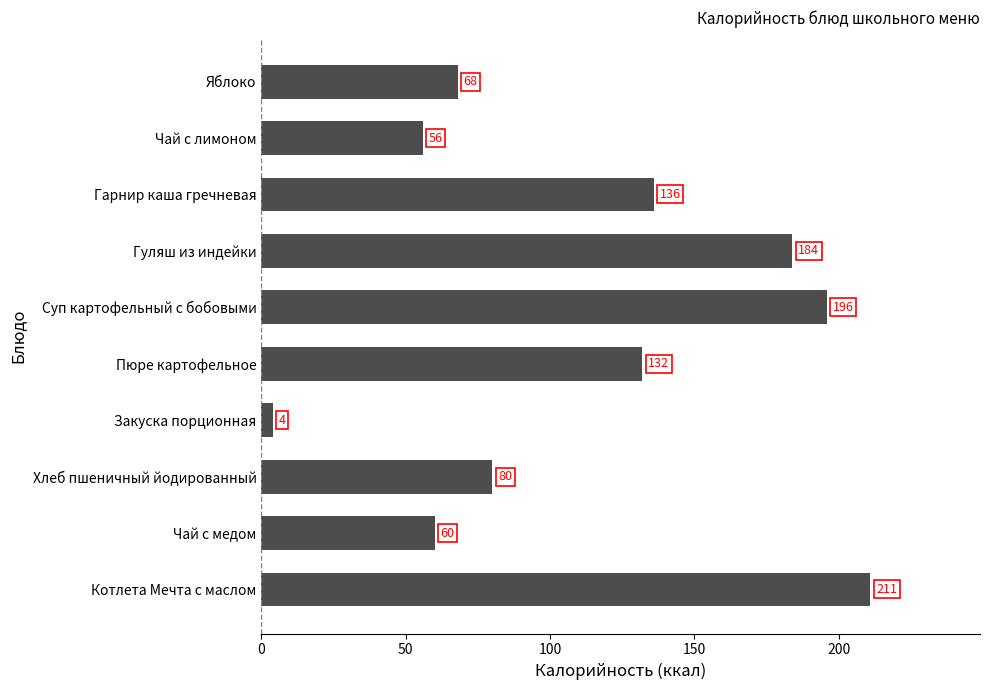

What is the ratio of the value at Яблоко to the value at Чай с медом?

1.1